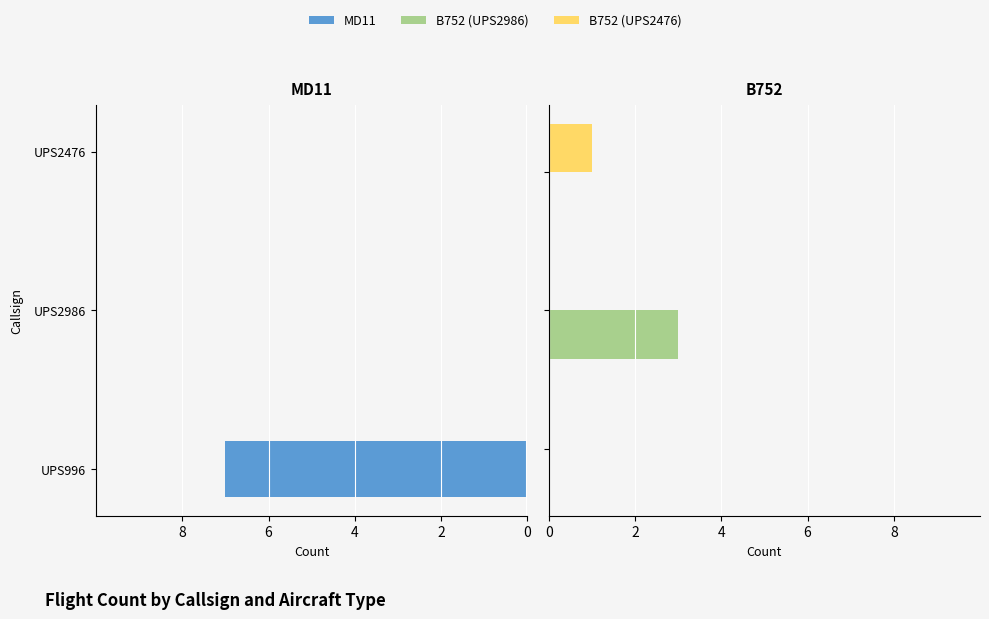

Between 8 and 4, which series saw the biggest shift?

MD11